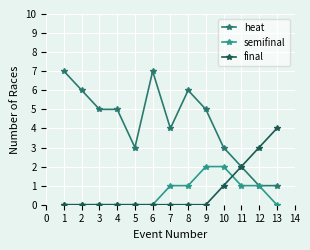

What are all the series names shown in the legend?

heat, semifinal, final